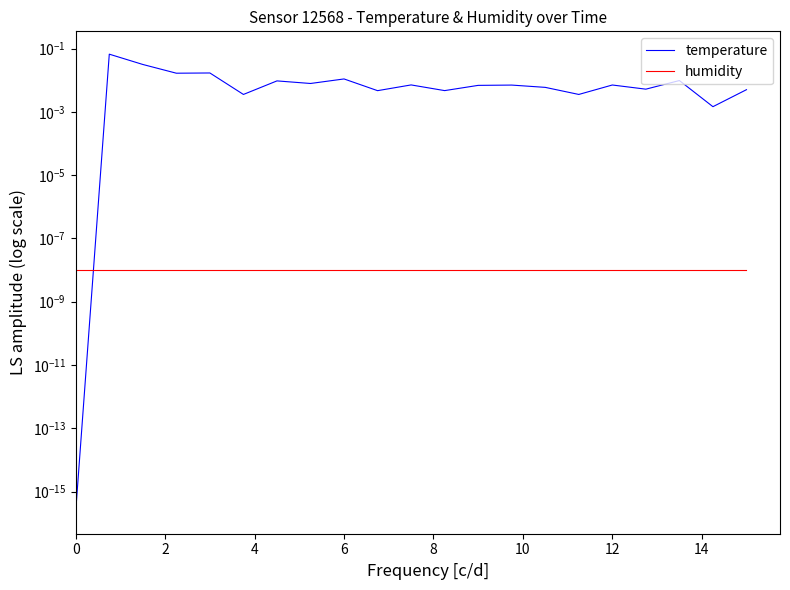

Rank the series by their average value, from lowest to highest.

humidity, temperature